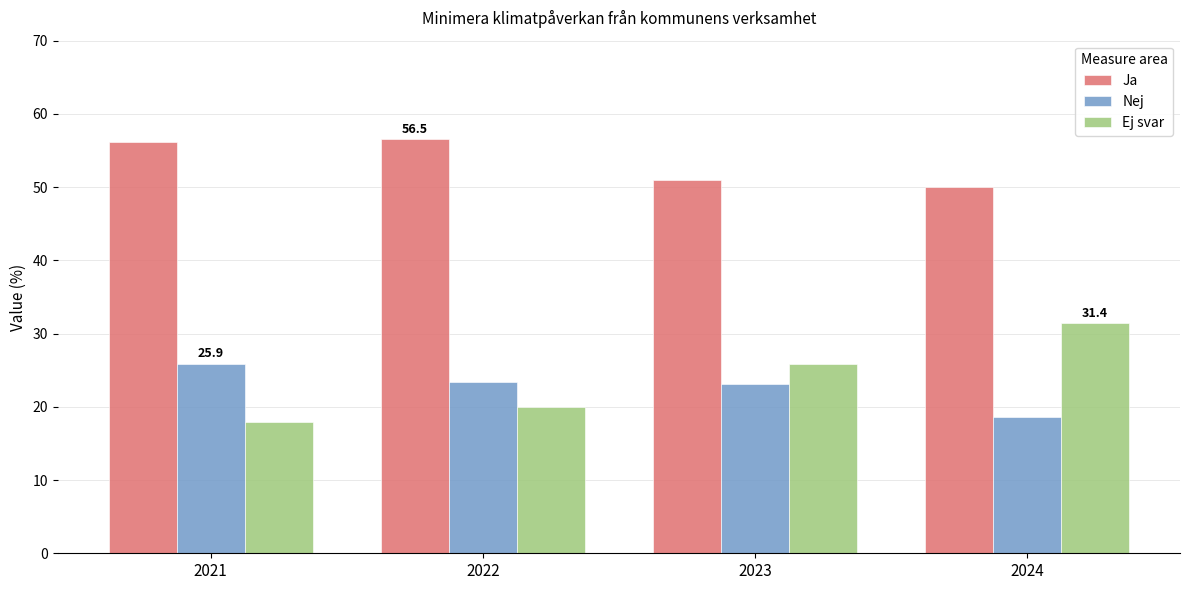

What is the difference between the second highest and minimum values in the Ja series?

6.2